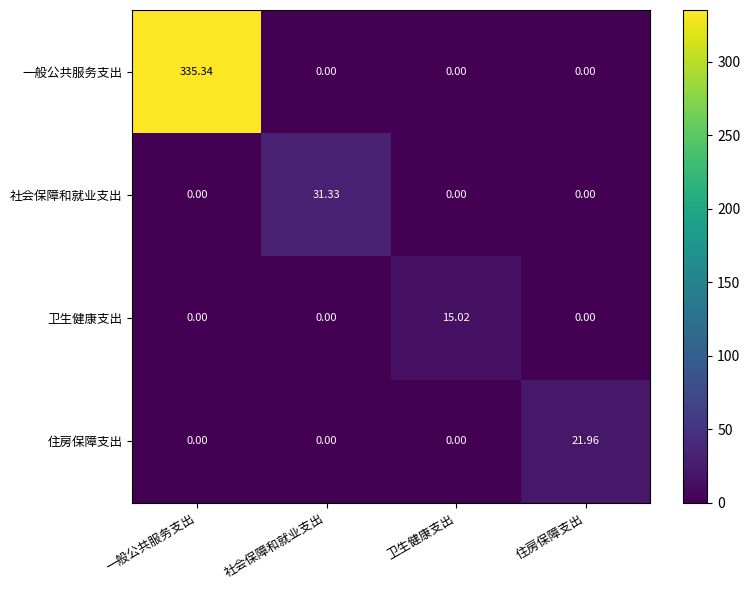

Which series changed the most between 一般公共服务支出 and 卫生健康支出?

一般公共服务支出